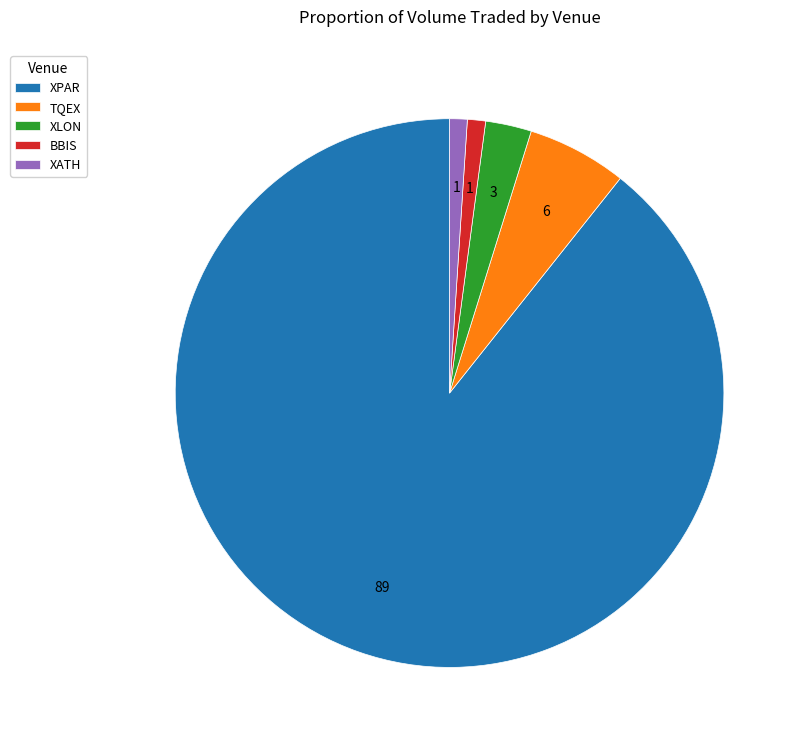

Is there any slice that represents more than half of the pie?

Yes